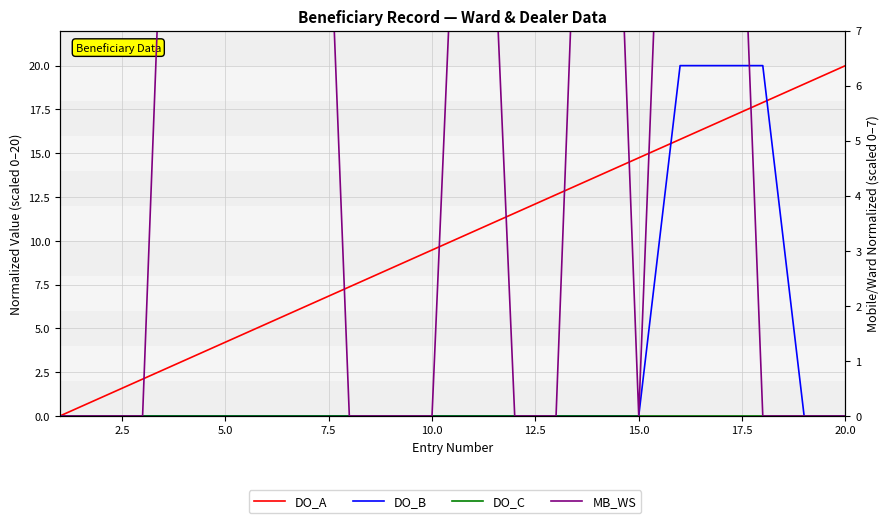

What is the difference between the maximum and minimum values in the MB_WS series?

20.0